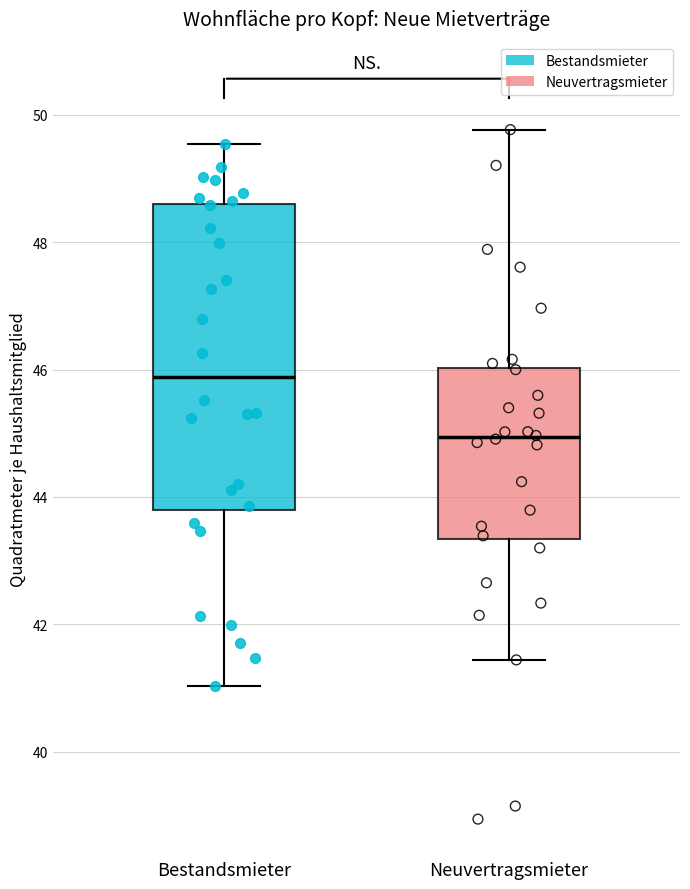

Reading left to right, transcribe this box plot: for each box, give where its median line is, the range the box spans, and where its two whiskers end, as read against the y-axis. The values are not printed on the chart, so give them approximately, as read against the axis.

Bestandsmieter: median 45.8, box 43.8 to 48.6, whiskers 41.0 to 49.6
Neuvertragsmieter: median 45.0, box 43.4 to 46.0, whiskers 41.4 to 49.8